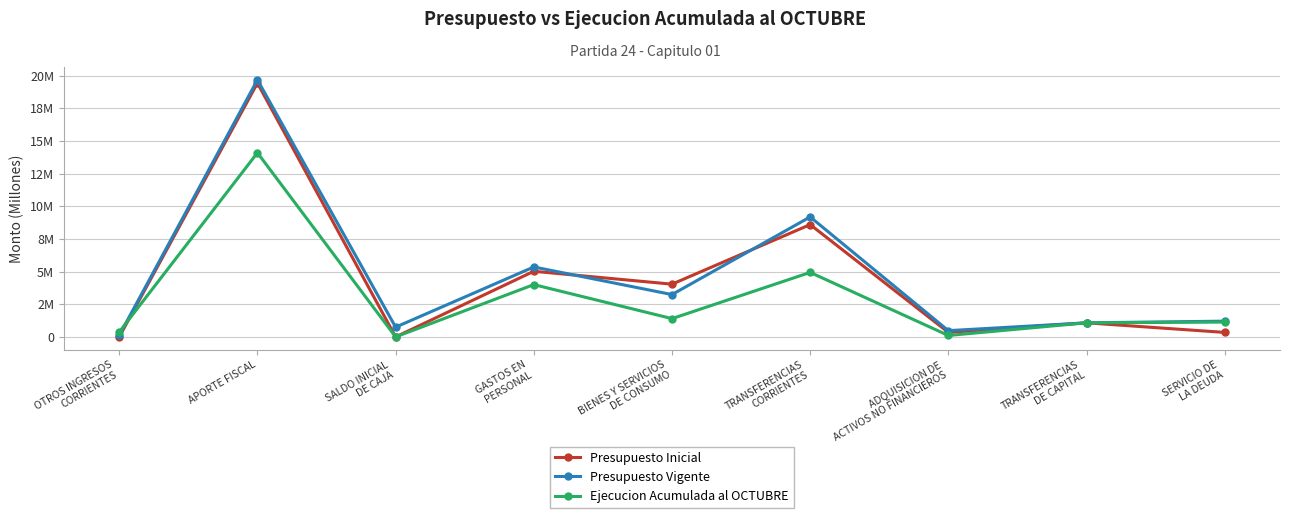

What is the value of the Presupuesto Vigente point at the 1st from the left?

0.1